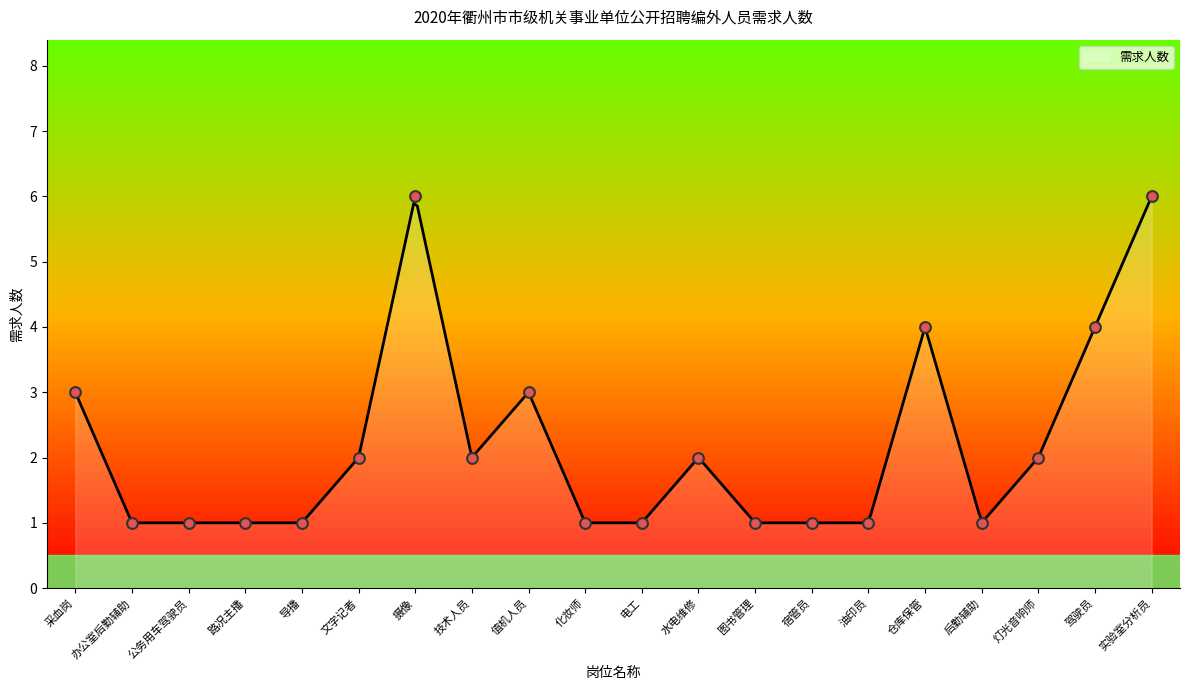

Between 公务用车驾驶员 and 灯光音响师, which is larger?

灯光音响师